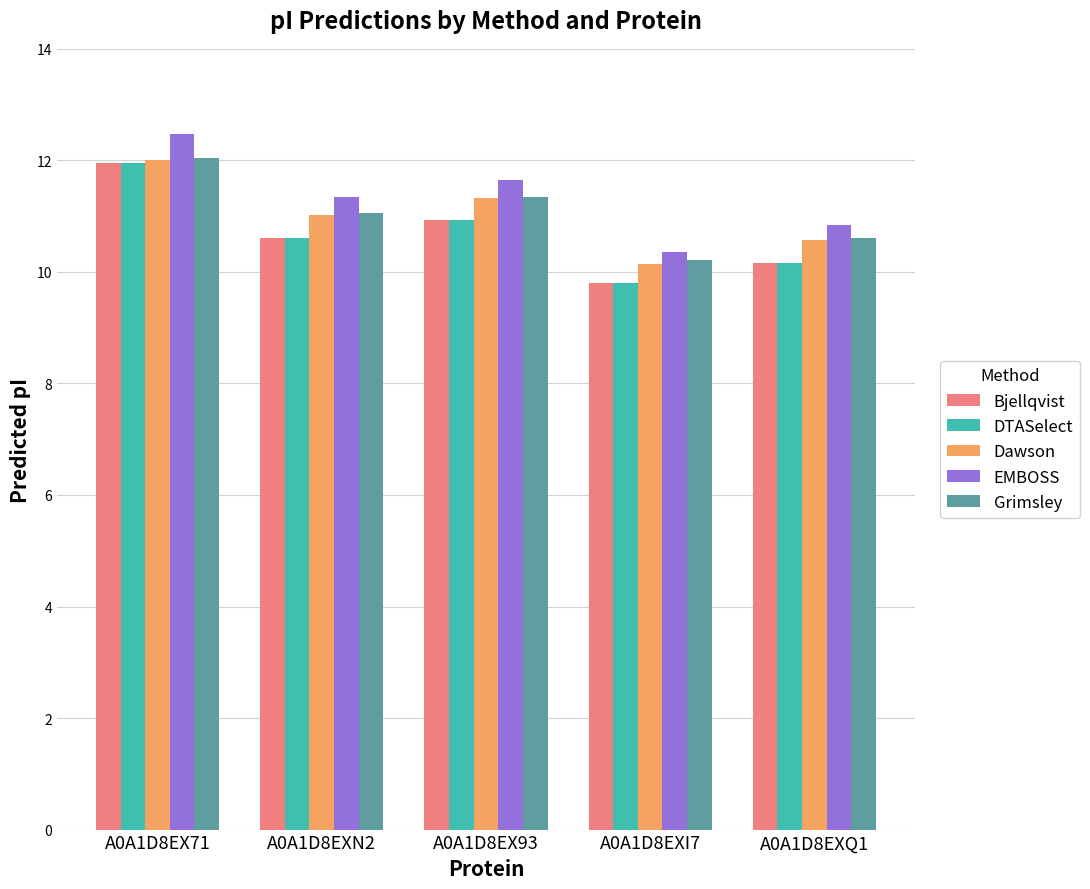

The value of Dawson at A0A1D8EX71 is 12.0. True or false?

True